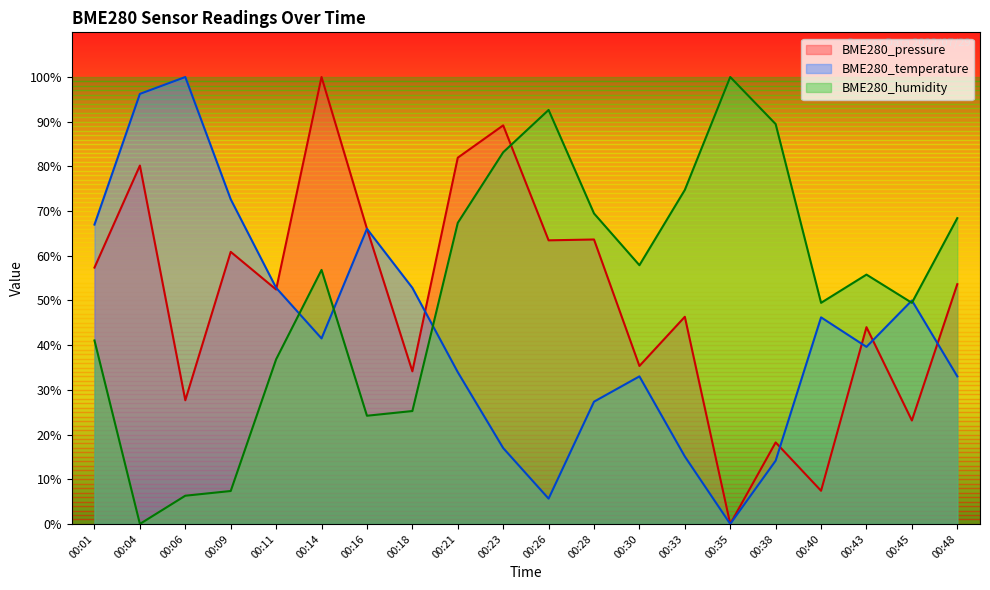

Reading right to left, list all the values displayed in this chart.

BME280_temperature: 00:48=33.0	00:45=50.0	00:43=39.6	00:40=46.2	00:38=14.2	00:35=0.0	00:33=15.1	00:30=33.0	00:28=27.4	00:26=5.7	00:23=17.0	00:21=34.0	00:18=52.8	00:16=66.0	00:14=41.5	00:11=52.8	00:09=72.6	00:06=100.0	00:04=96.2	00:01=67.0
BME280_humidity: 00:48=68.4	00:45=49.5	00:43=55.8	00:40=49.5	00:38=89.5	00:35=100.0	00:33=74.7	00:30=57.9	00:28=69.5	00:26=92.6	00:23=83.2	00:21=67.4	00:18=25.3	00:16=24.2	00:14=56.8	00:11=36.8	00:09=7.4	00:06=6.3	00:04=0.0	00:01=41.1
BME280_pressure: 00:48=53.6	00:45=23.1	00:43=44.0	00:40=7.4	00:38=18.2	00:35=0.0	00:33=46.4	00:30=35.3	00:28=63.6	00:26=63.5	00:23=89.2	00:21=81.9	00:18=34.2	00:16=66.0	00:14=100.0	00:11=52.5	00:09=60.9	00:06=27.7	00:04=80.2	00:01=57.4